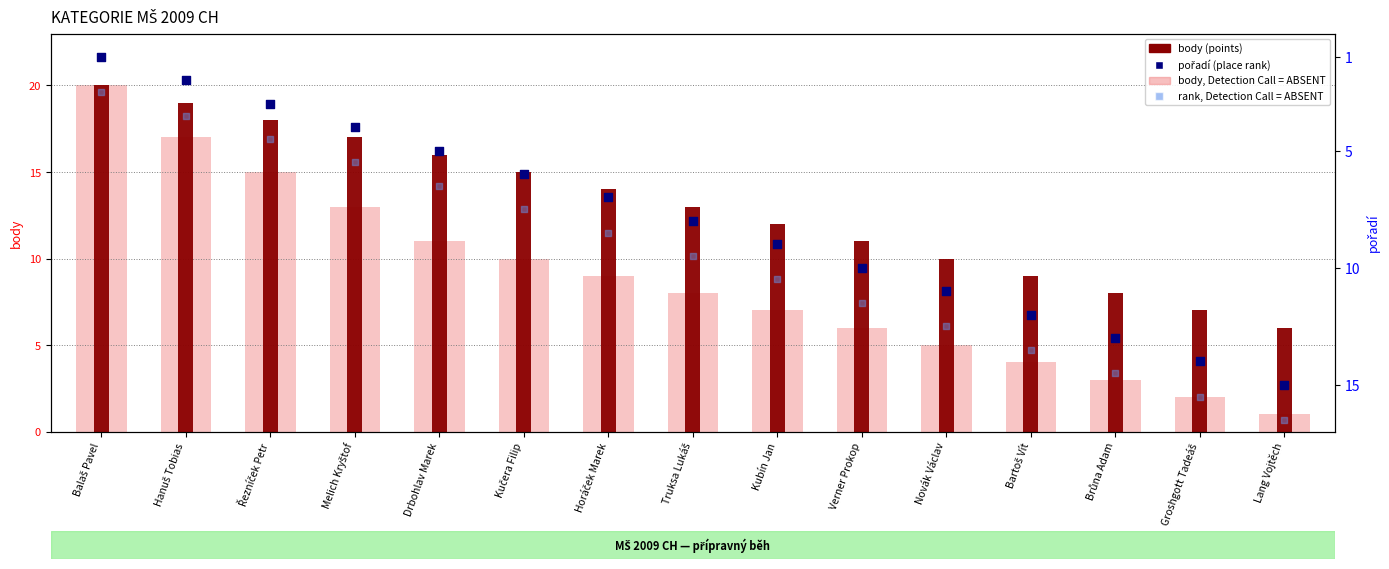

Which series has the largest Y range (max minus min)?

body (points)